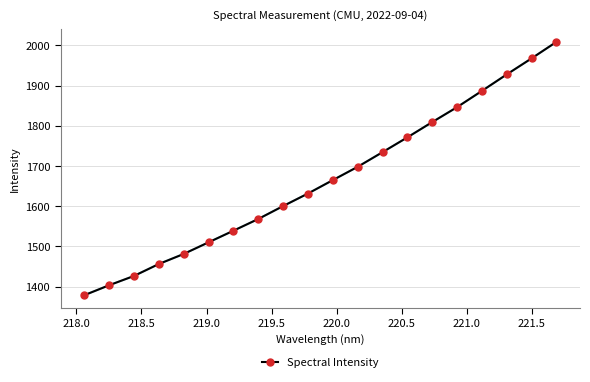

Reading left to right, what are all the values shown in this chart?

1378.7	1403.5	1426.6	1456.3	1481.3	1510.2	1539.0	1568.2	1600.3	1631.5	1664.9	1697.9	1734.3	1771.1	1809.1	1846.2	1886.6	1927.6	1967.5	2008.4